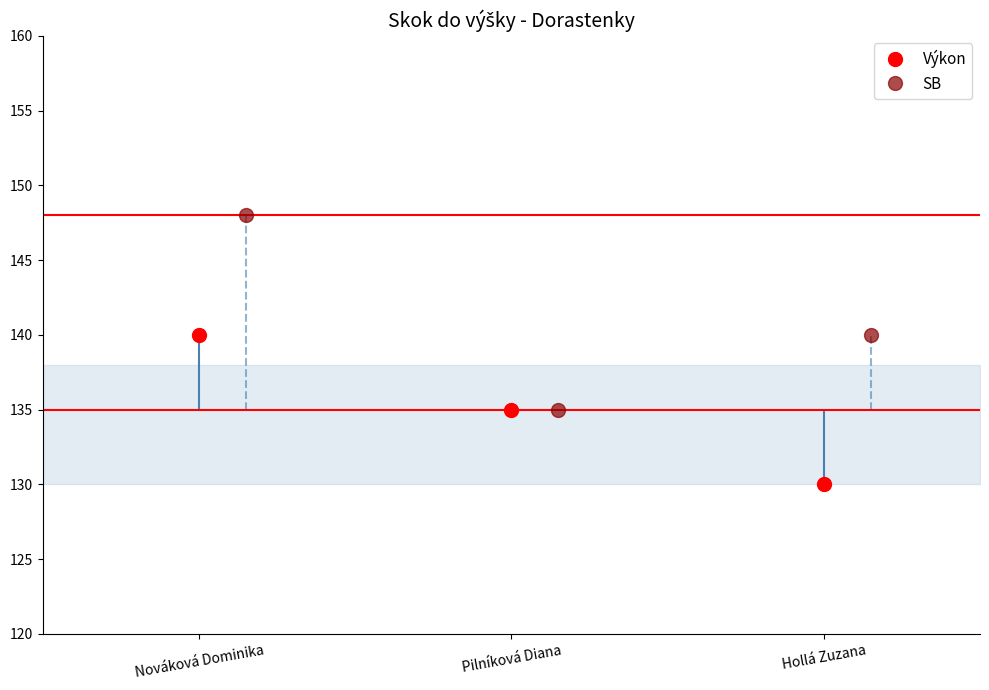

Which category has the lowest value in the Výkon series?

Hollá Zuzana